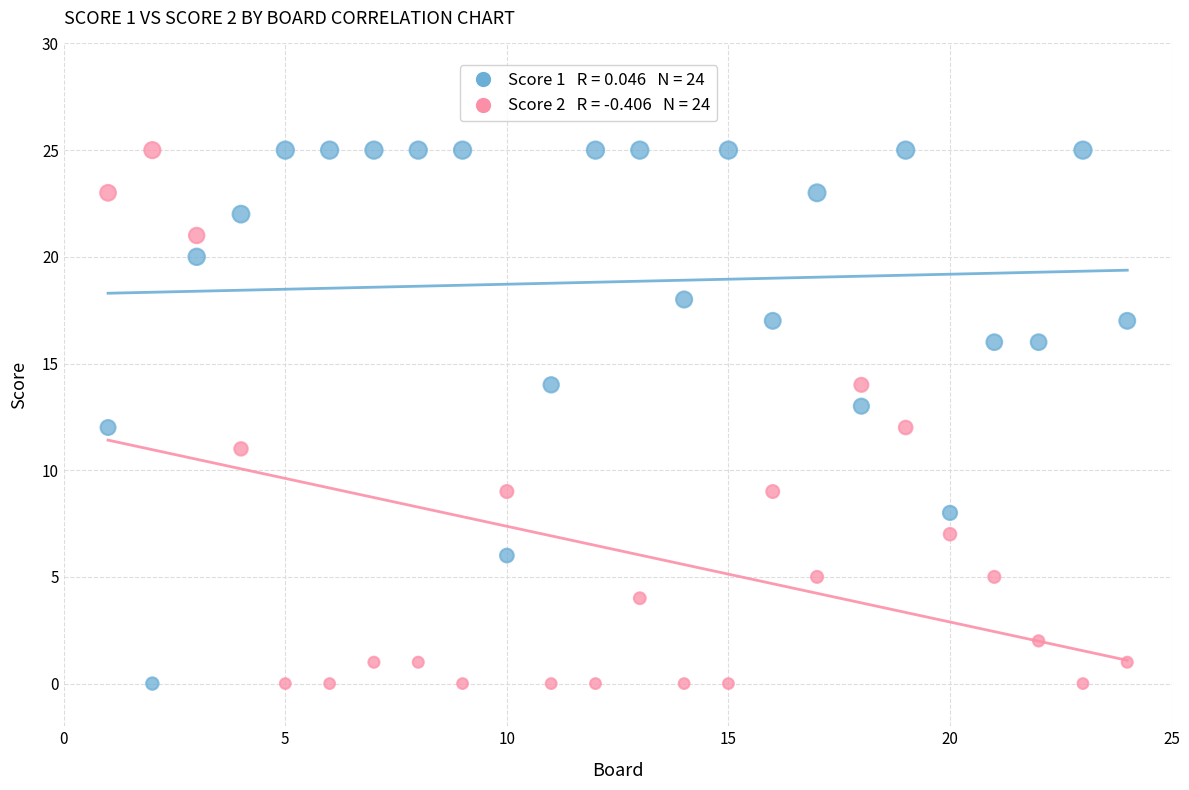

Across all data points, what is the range of X values (max minus min)?

23